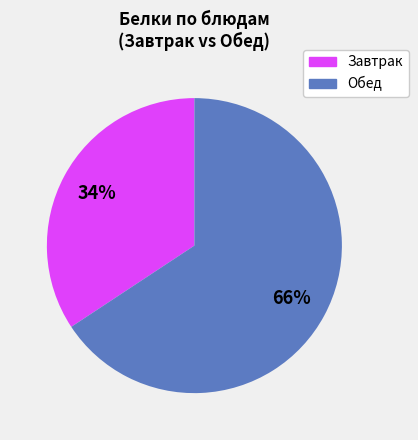

Does any single category account for the majority?

Yes